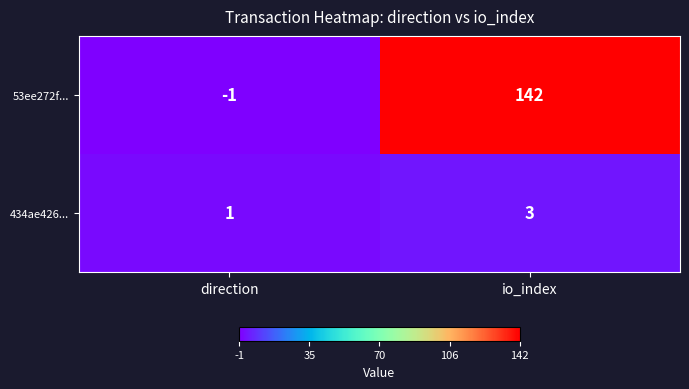

At which category is the sum across all series the highest?

io_index